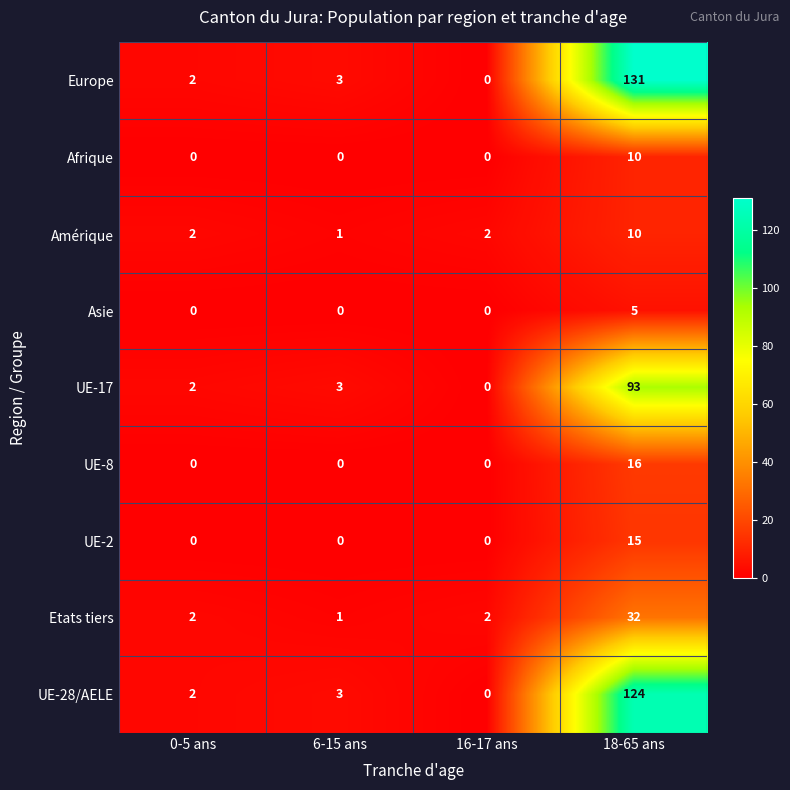

What is the approximate value of UE-28/AELE at 18-65 ans, to the nearest 10?

120